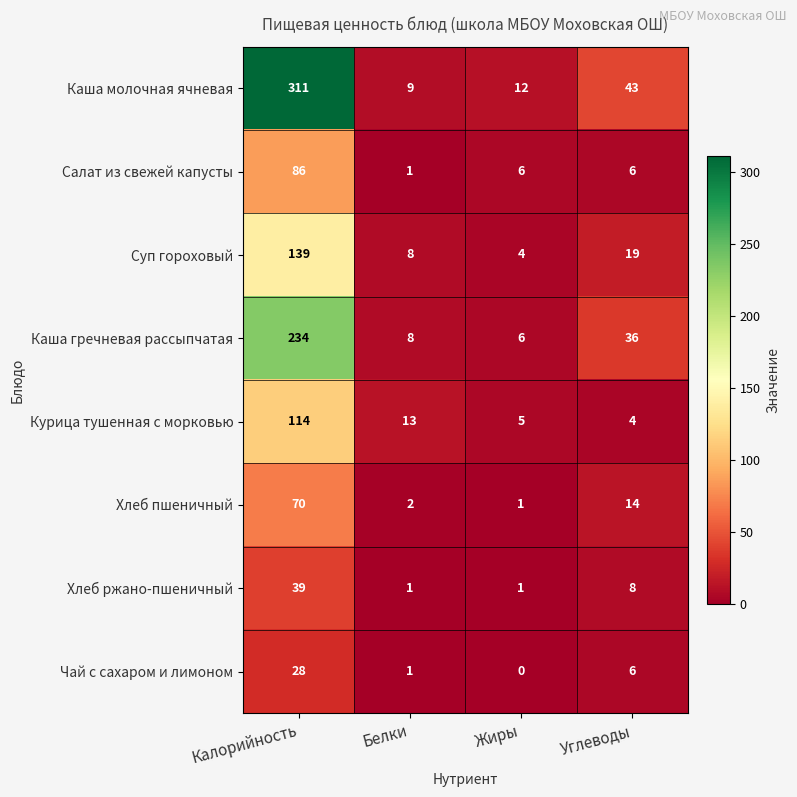

Which series changed the most between Калорийность and Белки?

Каша молочная ячневая